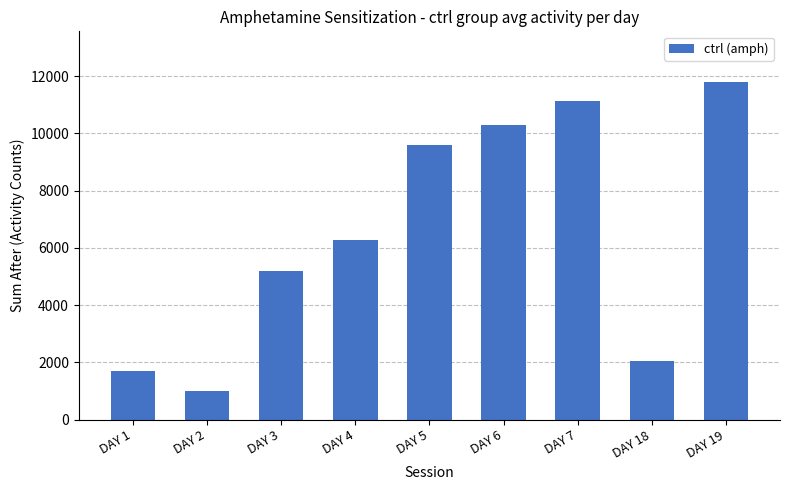

What is the change in value from DAY 1 to DAY 2?

-701.7